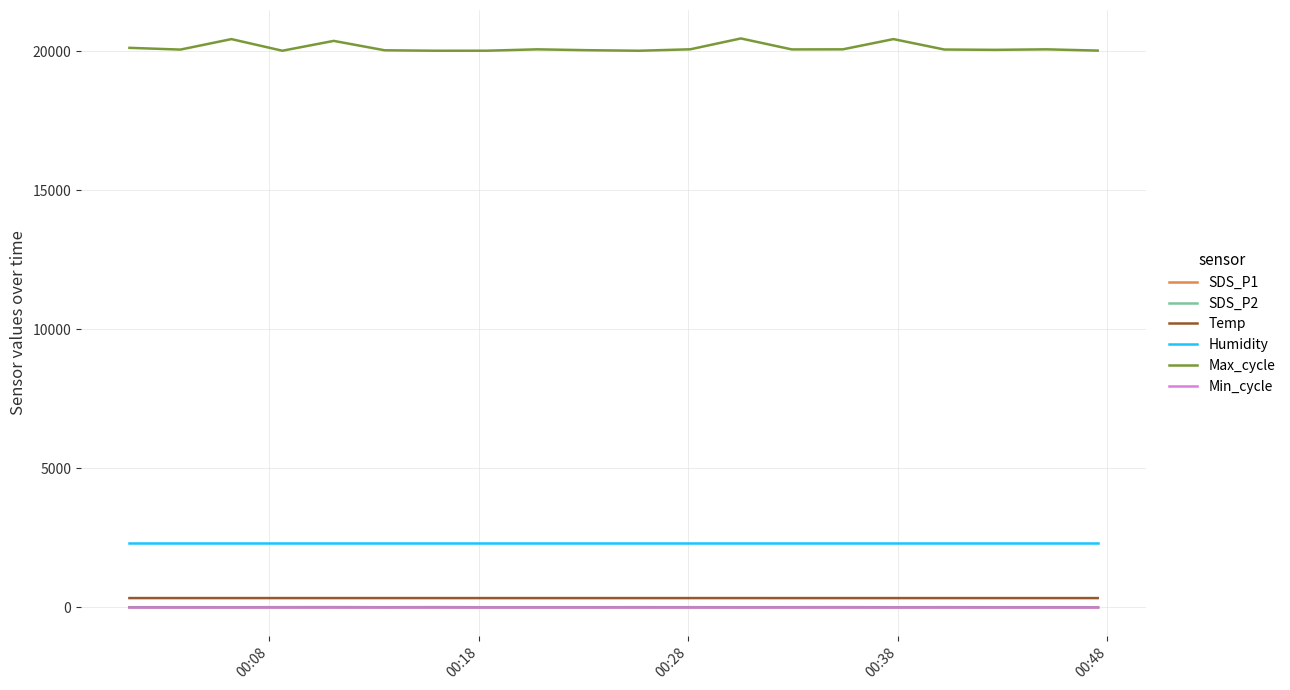

What is the sum of all Min_cycle values?

560.0